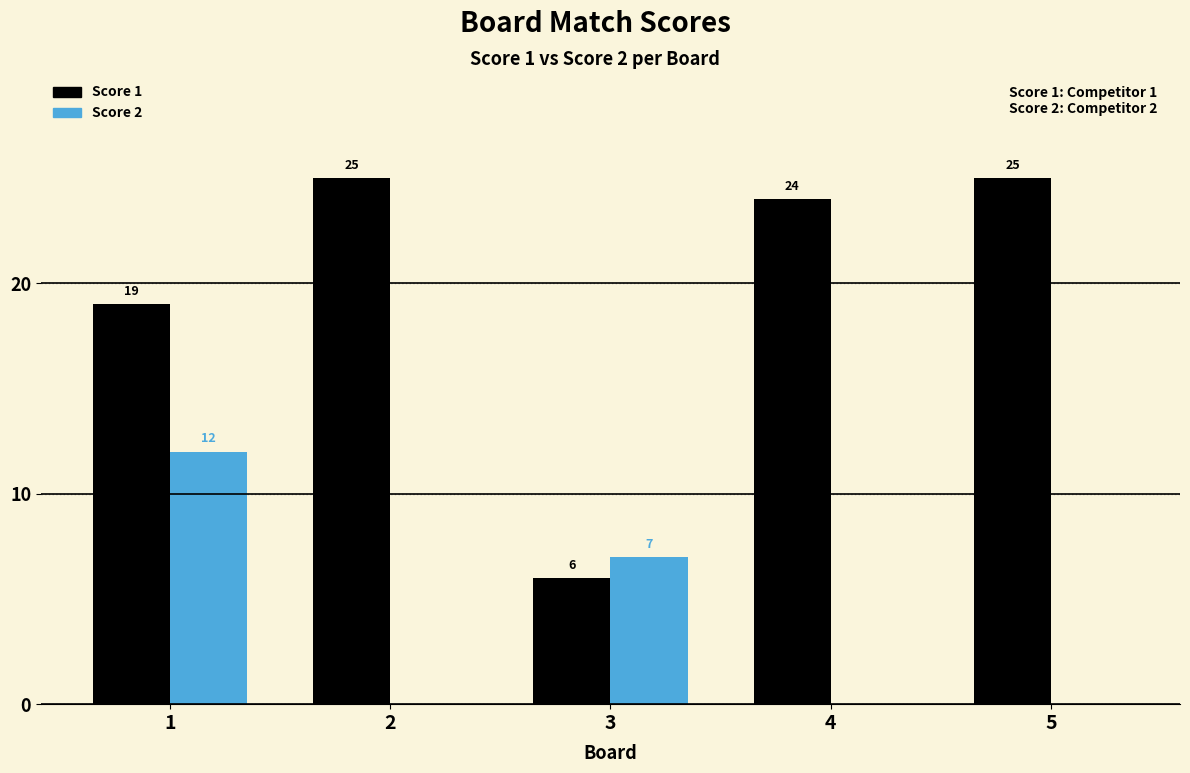

What is the maximum value shown in the chart?

25